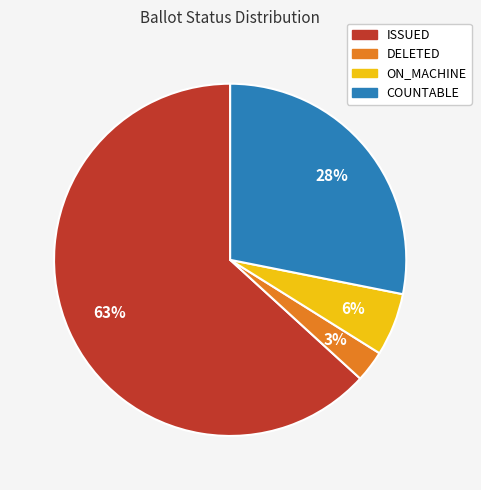

To the nearest percent, what is the average slice percentage?

25%